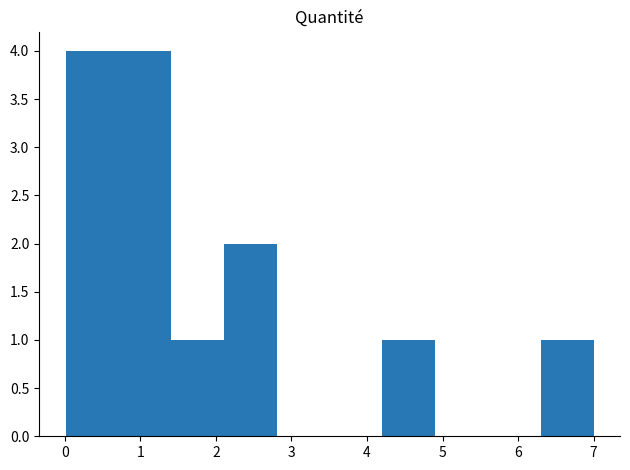

What is the height of the bar covering 4.2 to 4.9 on the x-axis? Neither the bar edges nor the heights are printed on the chart, so give them approximately, as read against the axes.

1